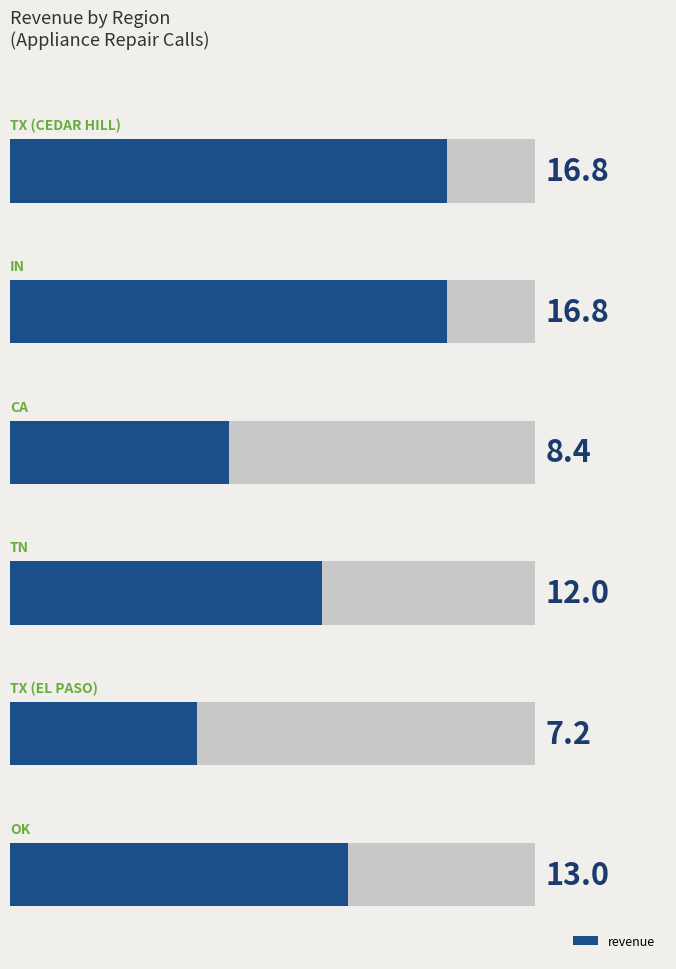

What is the average value?

12.4